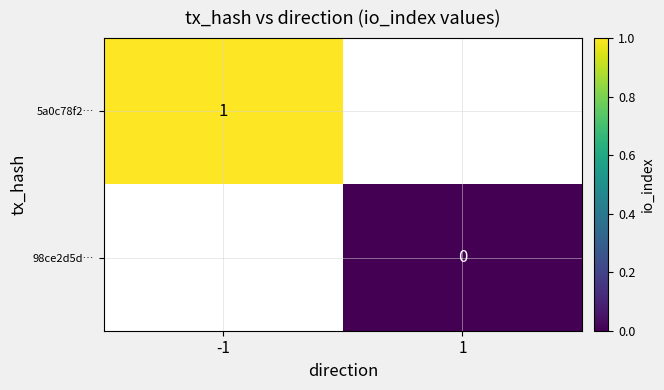

Which series has the largest range (max minus min)?

5a0c78f2…